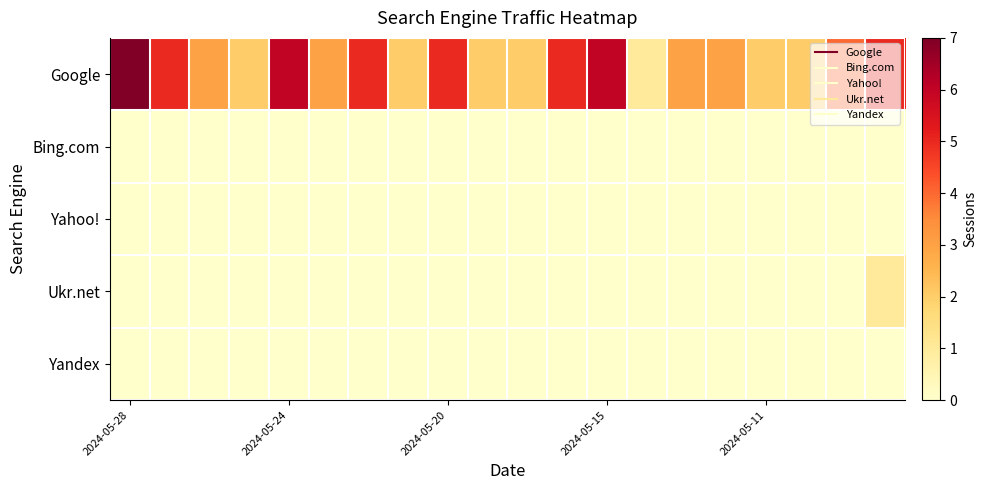

Rank the series by their maximum value, from lowest to highest.

Bing.com, Yahoo!, Yandex, Ukr.net, Google